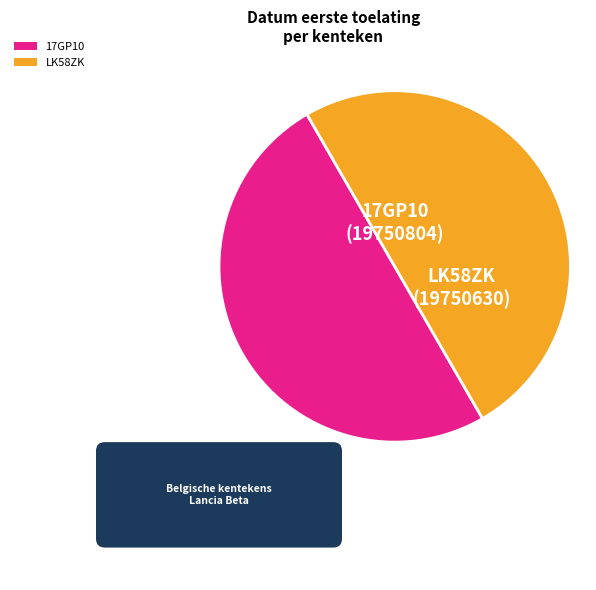

Combined, do 17GP10 and LK58ZK account for over 50%?

Yes